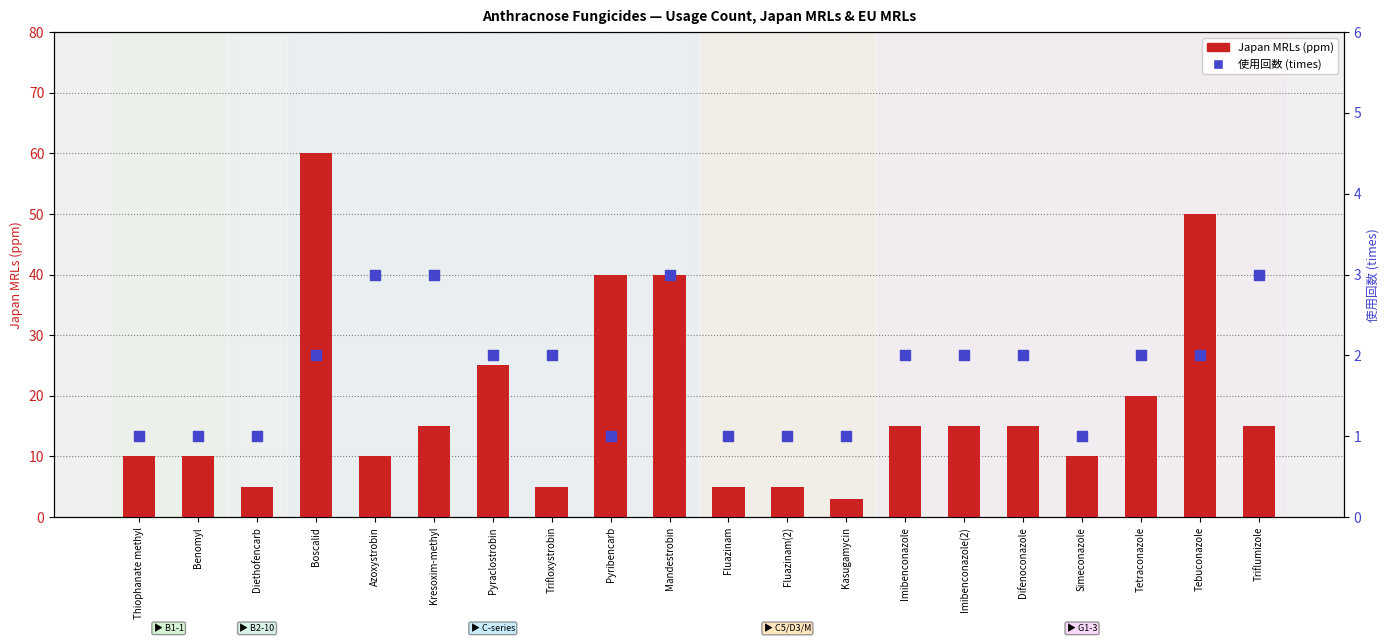

At which category is the sum across all series the highest?

Boscalid